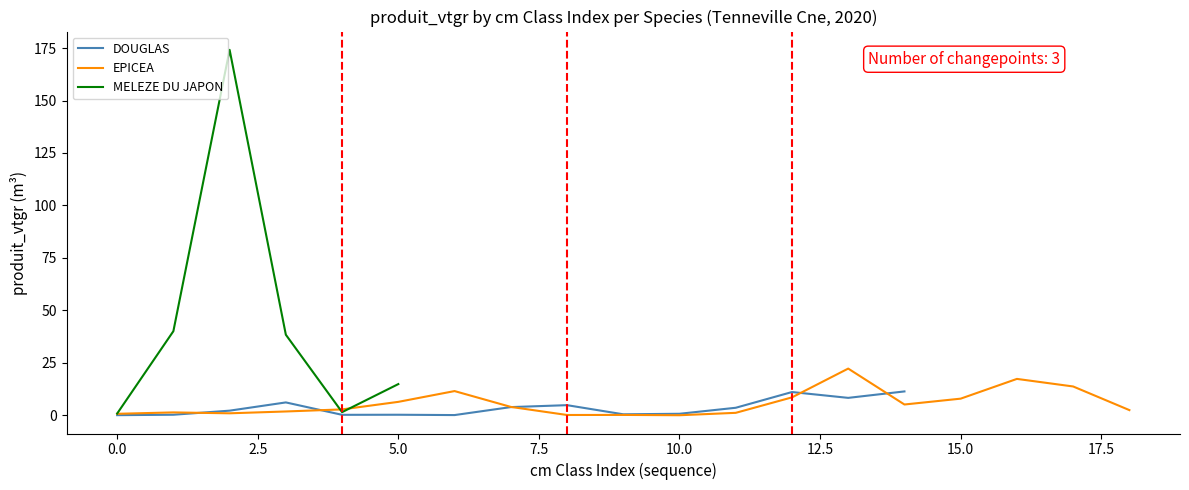

Where does the data first go above 3?

3